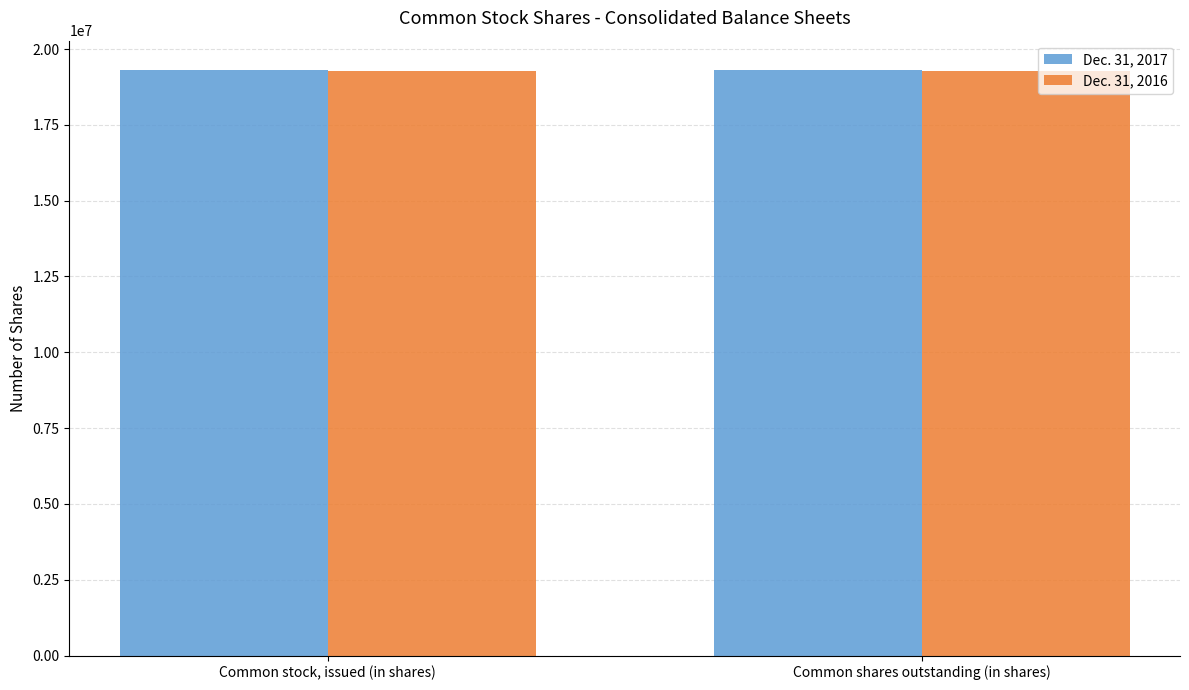

Is it true that Dec. 31, 2017 equals 19309829 at Common shares outstanding (in shares)?

True